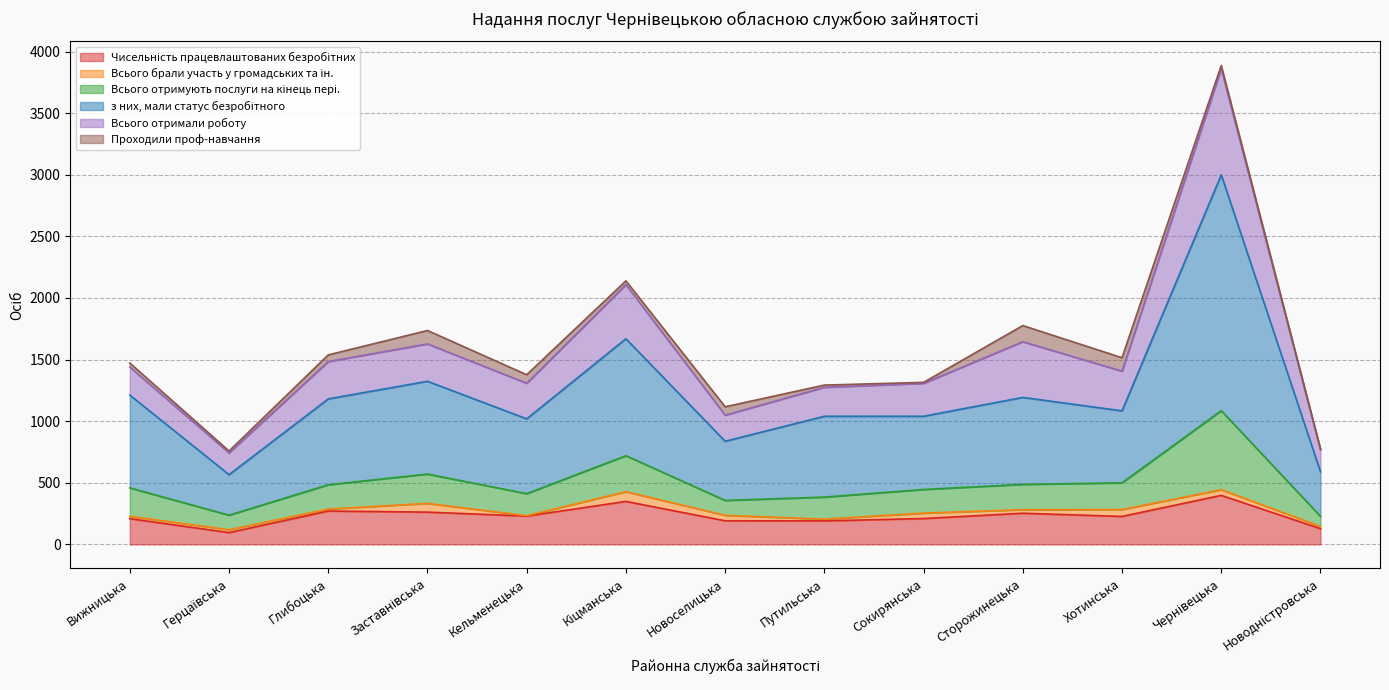

Does the chart have visible grid lines?

Yes